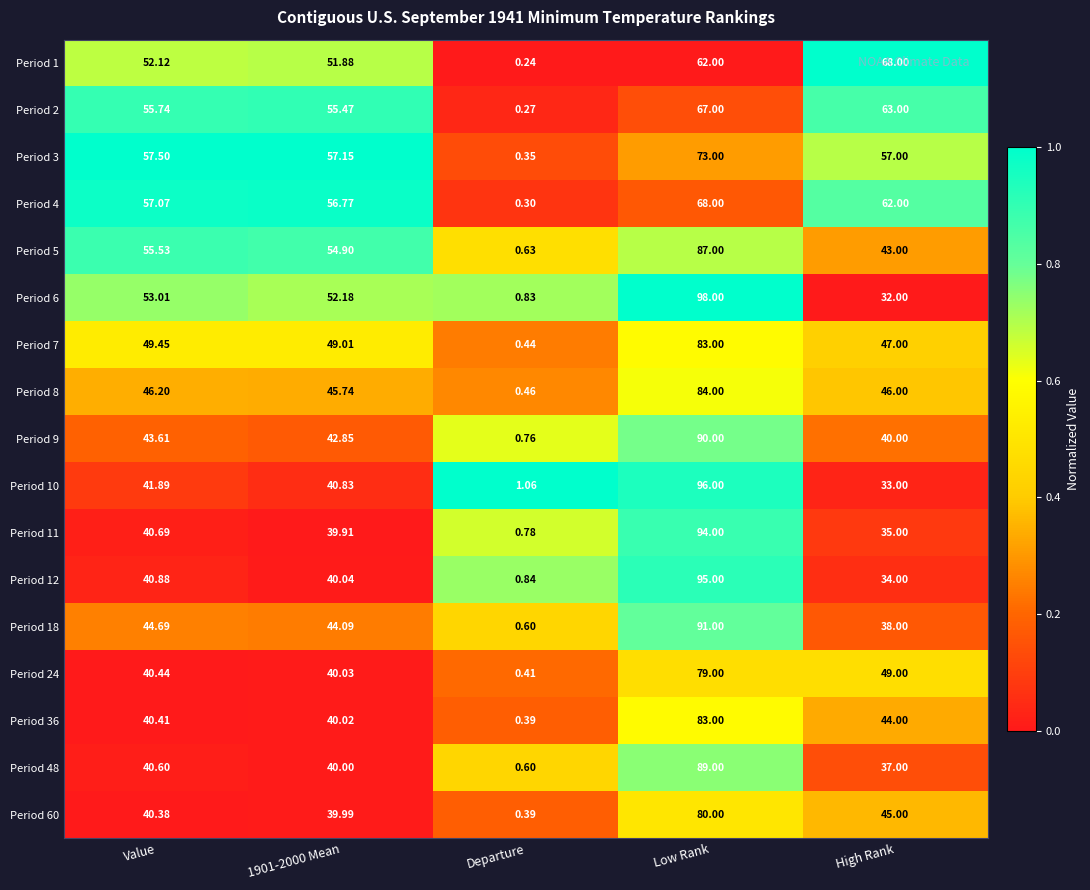

At which label does Period 9 reach its peak?

Low Rank